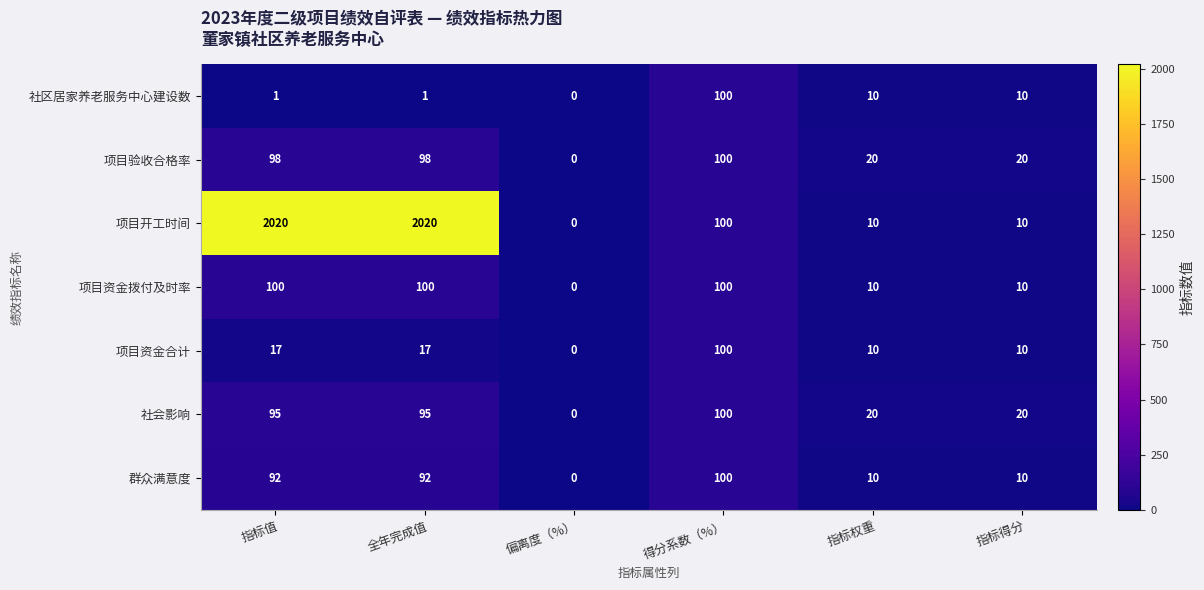

What is the sum of all 群众满意度 values?

304